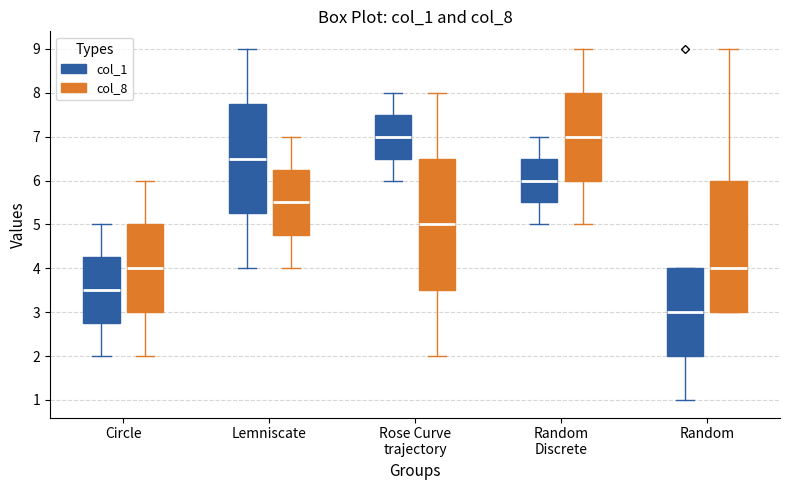

Where is the lower edge of the box for Random (col_1) on the y-axis? The values are not printed on the chart, so give them approximately, as read against the axis.

2.0